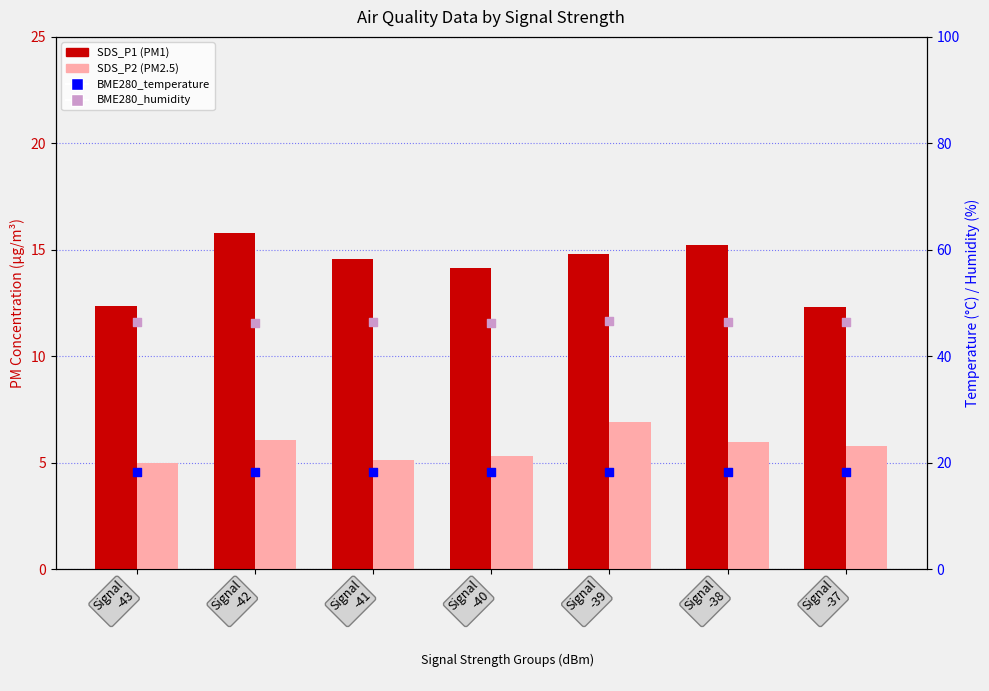

Which series reaches the maximum Y coordinate?

BME280_humidity